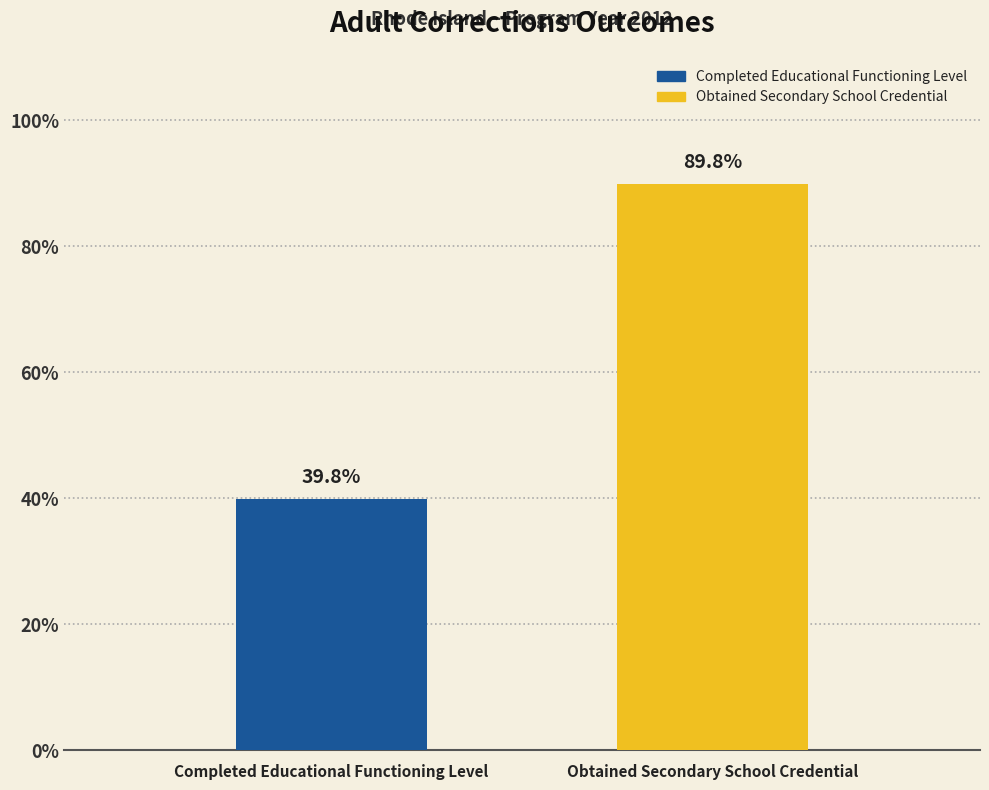

Are the bars horizontal?

No